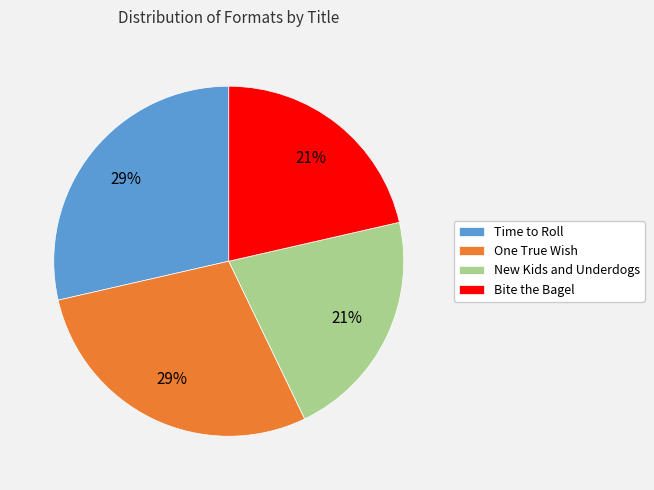

Do Bite the Bagel and New Kids and Underdogs together represent more than half of the pie?

No